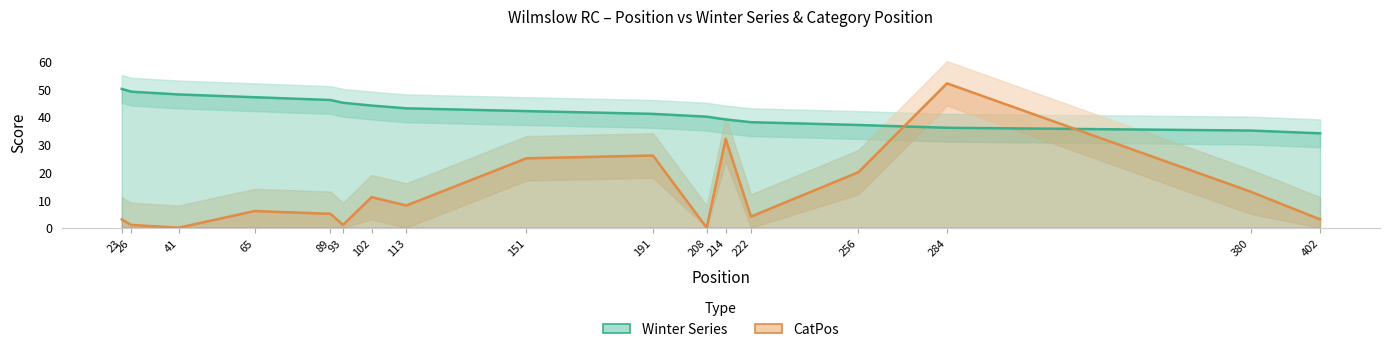

Where do CatPos and Winter Series first cross each other?

256 and 284